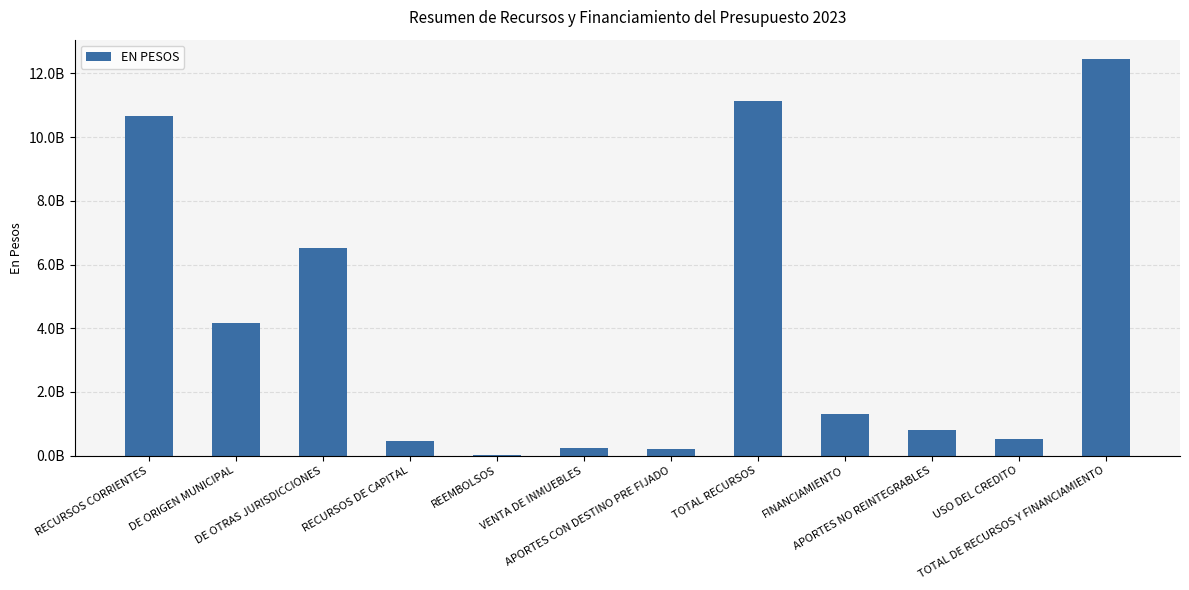

Reading left to right, transcribe all the data shown in this chart.

10665600000	4153100000	6512500000	455900000	28900000	227000000	200000000	11121500000	1317000000	798000000	519000000	12438500000